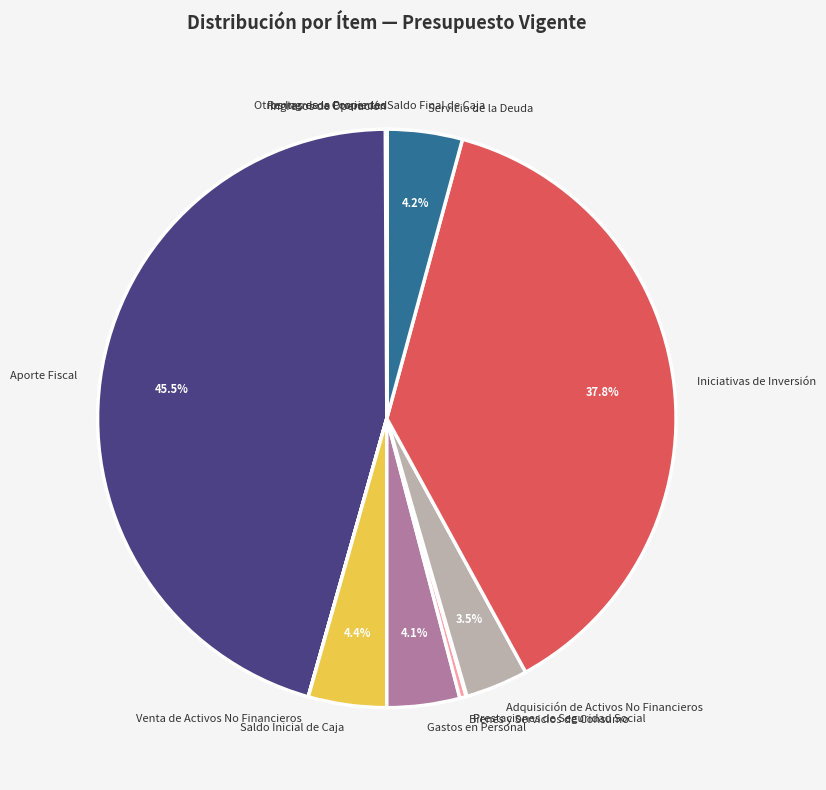

What is the largest slice in the pie chart?

Aporte Fiscal